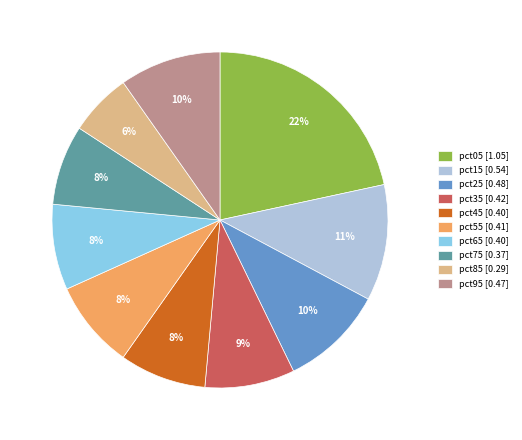

Do pct45 and pct05 together represent more than half of the pie?

No